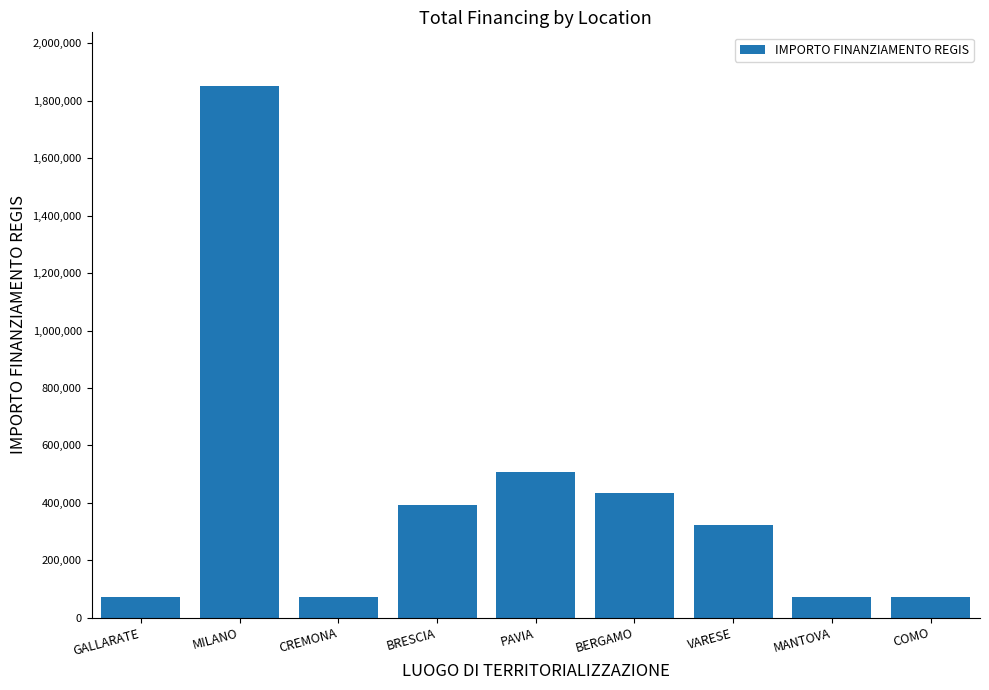

What is the label of the 2nd bar from the right?

MANTOVA